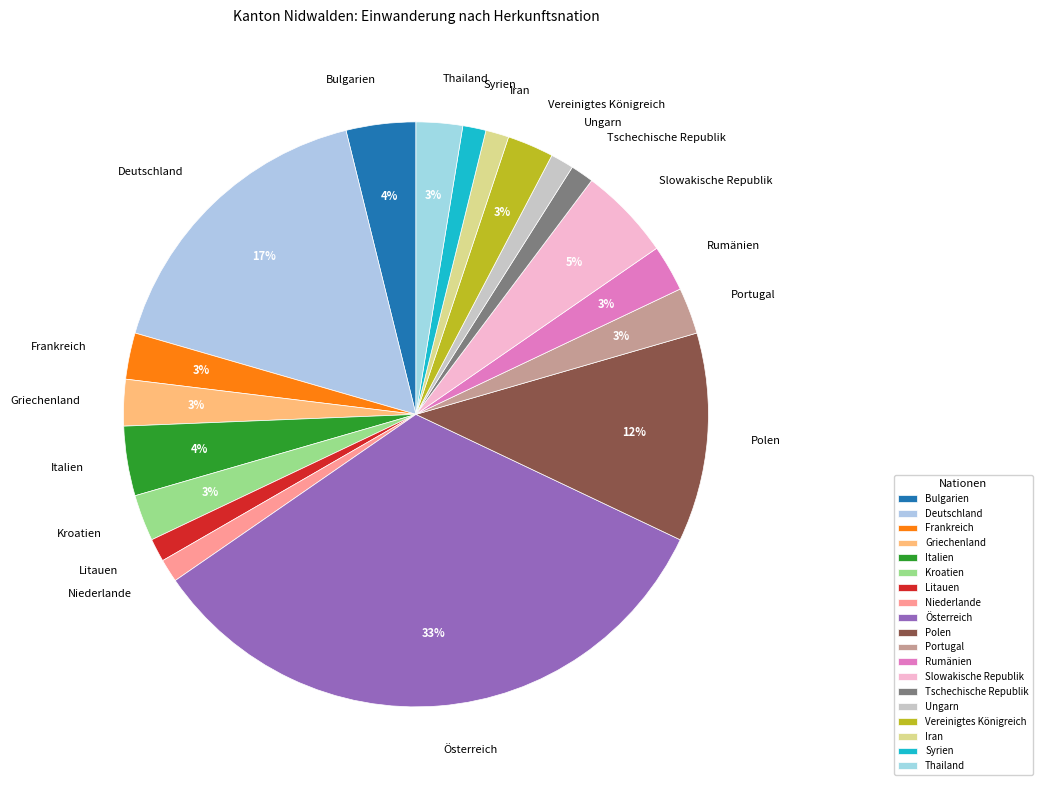

To the nearest percent, what is the average slice percentage?

5%